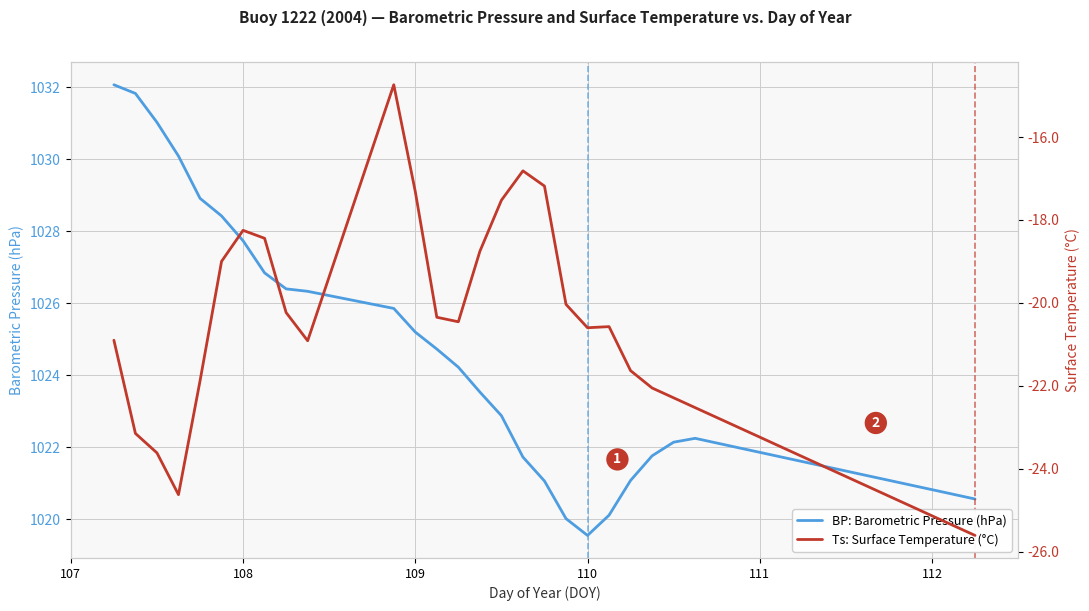

Rank the series by their average value, from lowest to highest.

Ts: Surface Temperature (°C), BP: Barometric Pressure (hPa)